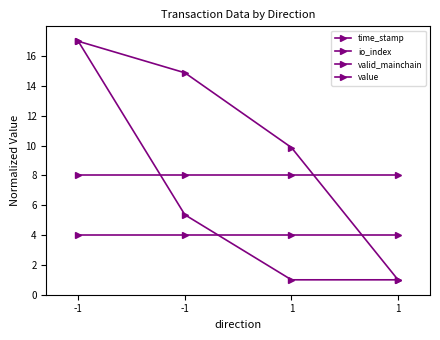

At which category is the sum across all series the highest?

-1